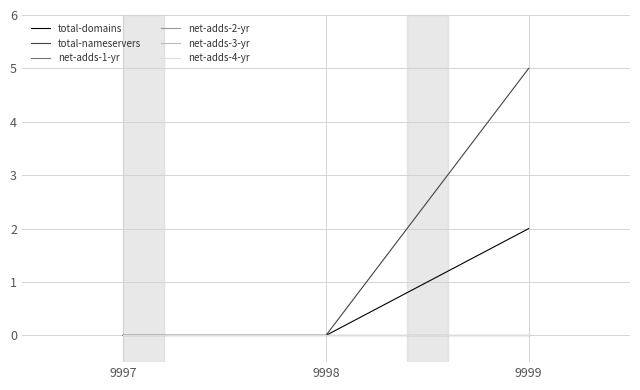

Which series changed the most between 9997 and 9999?

total-nameservers